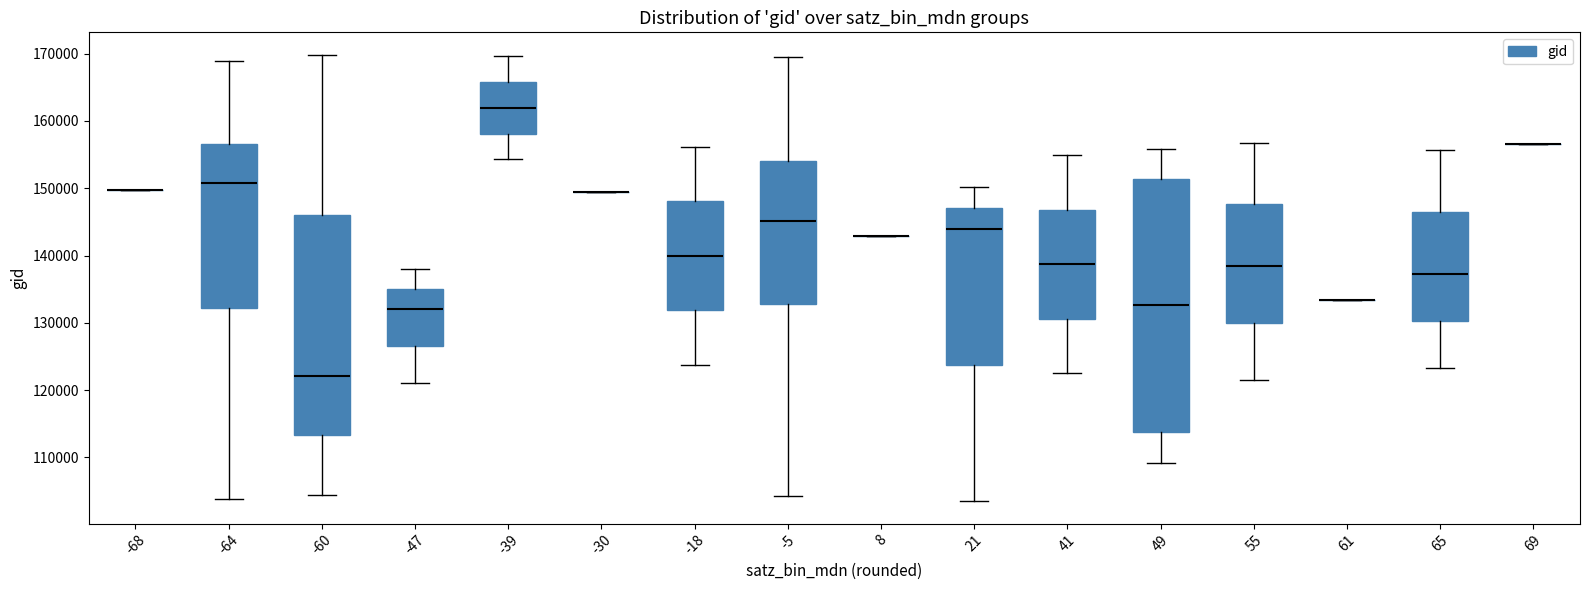

Which box is the tallest, from its lower edge to its upper edge?

49